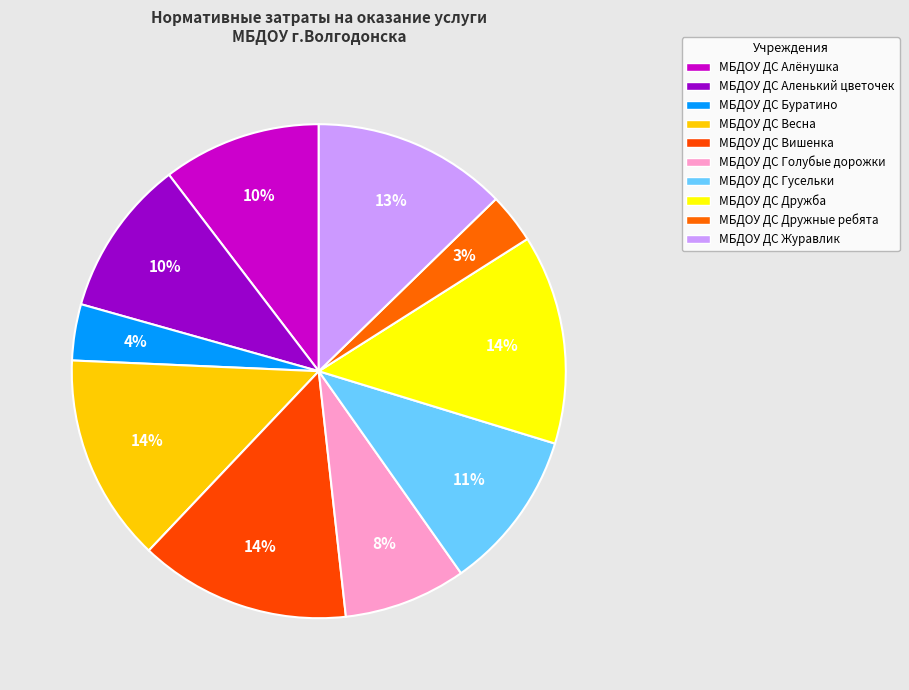

How many slices are in this pie chart?

10